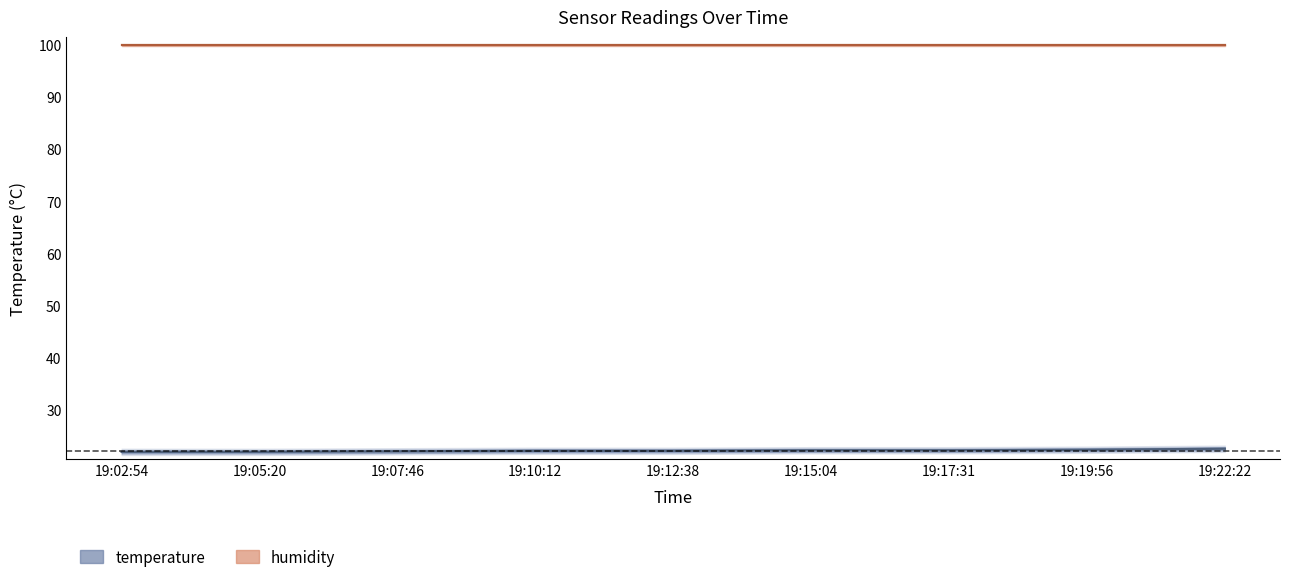

Between 19:05:20 and 19:10:12, which is larger?

19:10:12